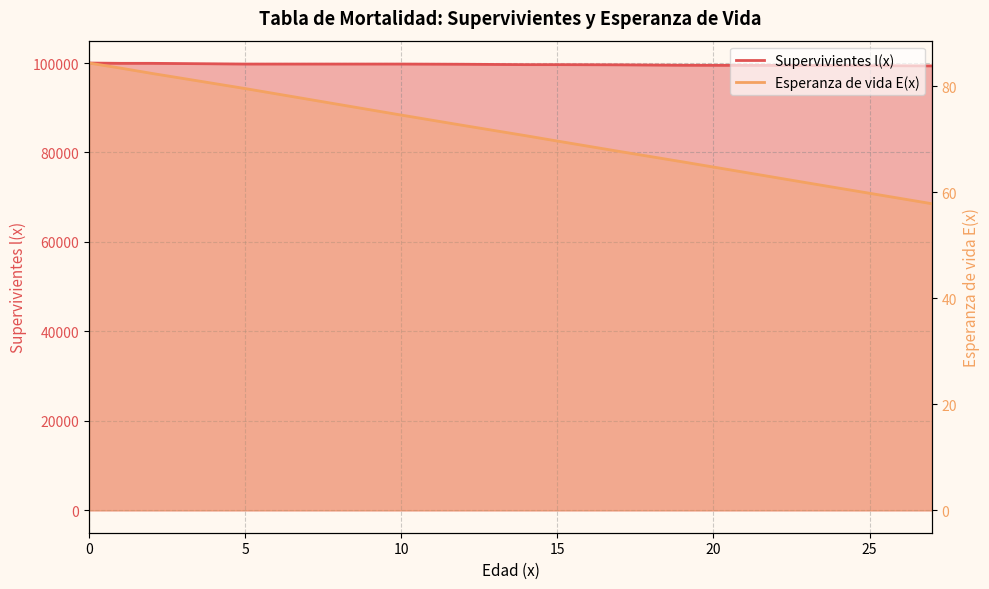

Rank the series at 1 from lowest to highest value.

Esperanza de vida E(x), Supervivientes l(x)